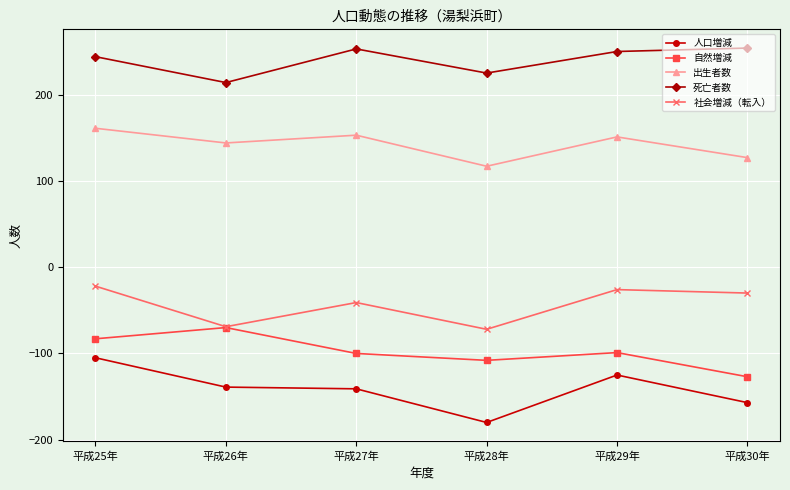

The 出生者数 series shows 151 at 平成29年. True or false?

True